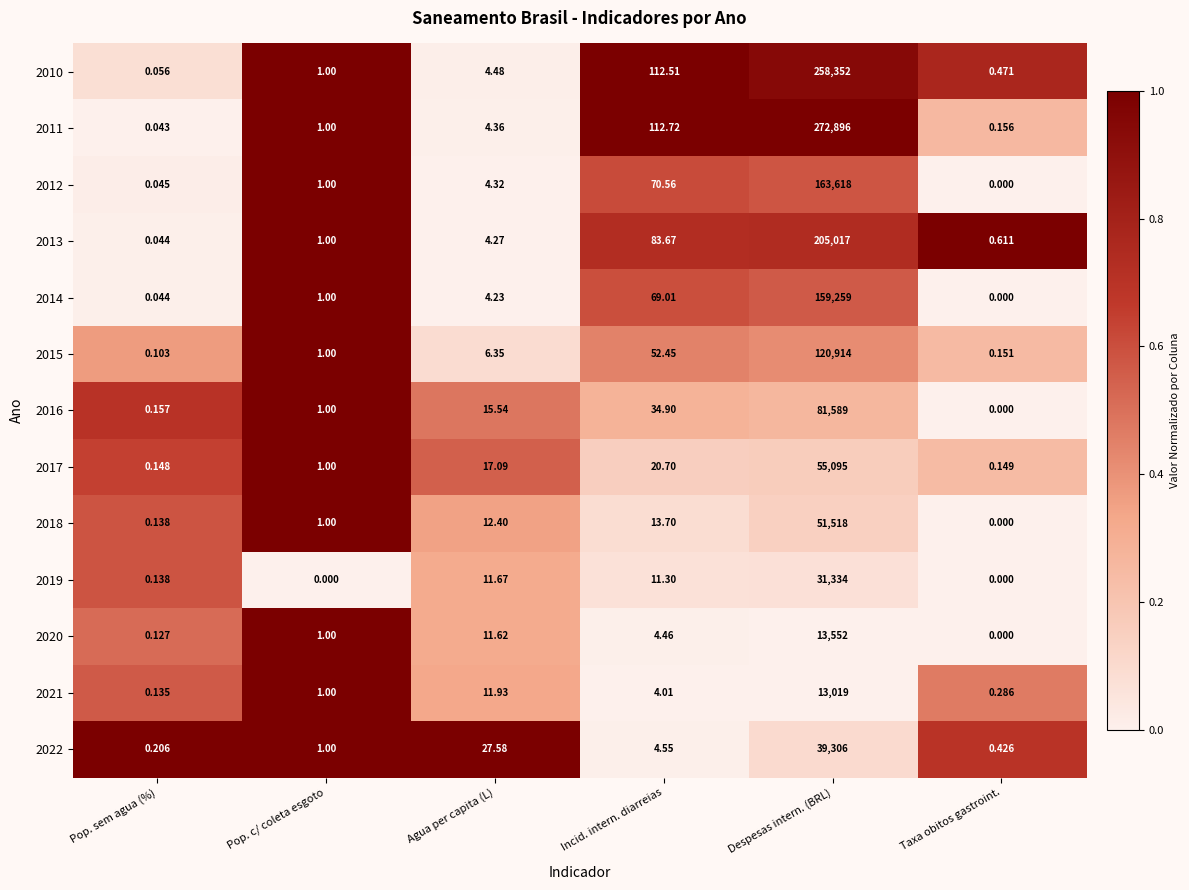

Which category has the highest value in the 2014 series?

Despesas intern. (BRL)